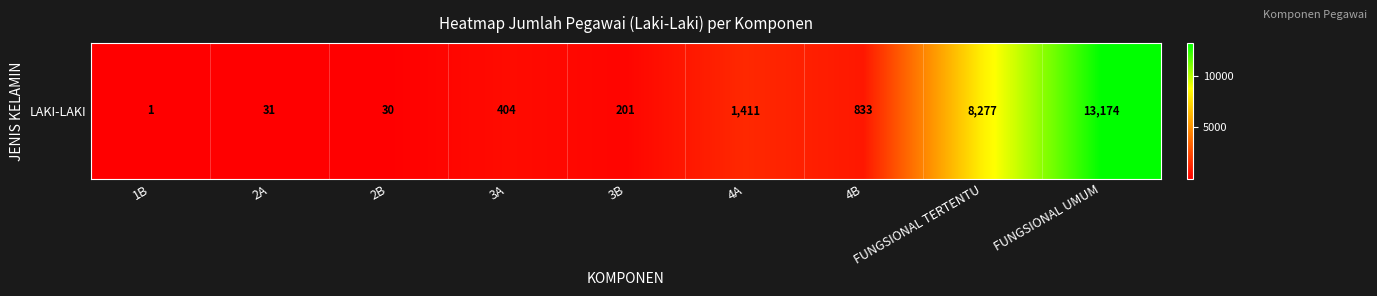

What is the maximum value shown in the chart?

13174